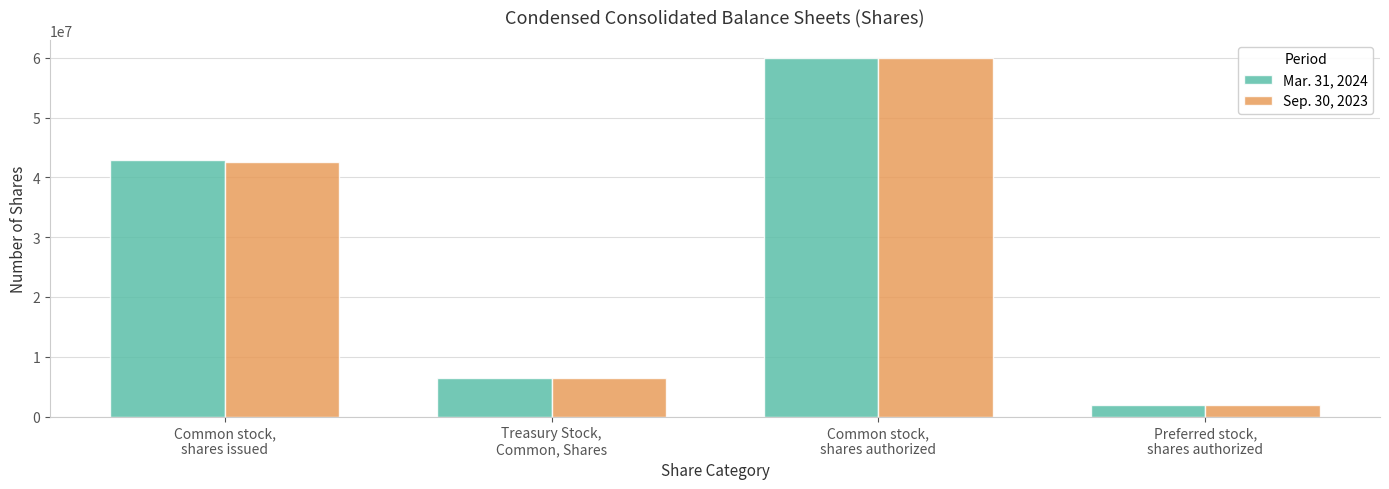

Reading left to right, extract all data points from this chart.

Mar. 31, 2024: Common stock,
shares issued=42853862	Treasury Stock,
Common, Shares=6492260	Common stock,
shares authorized=60000000	Preferred stock,
shares authorized=2000000
Sep. 30, 2023: Common stock,
shares issued=42501150	Treasury Stock,
Common, Shares=6436204	Common stock,
shares authorized=60000000	Preferred stock,
shares authorized=2000000